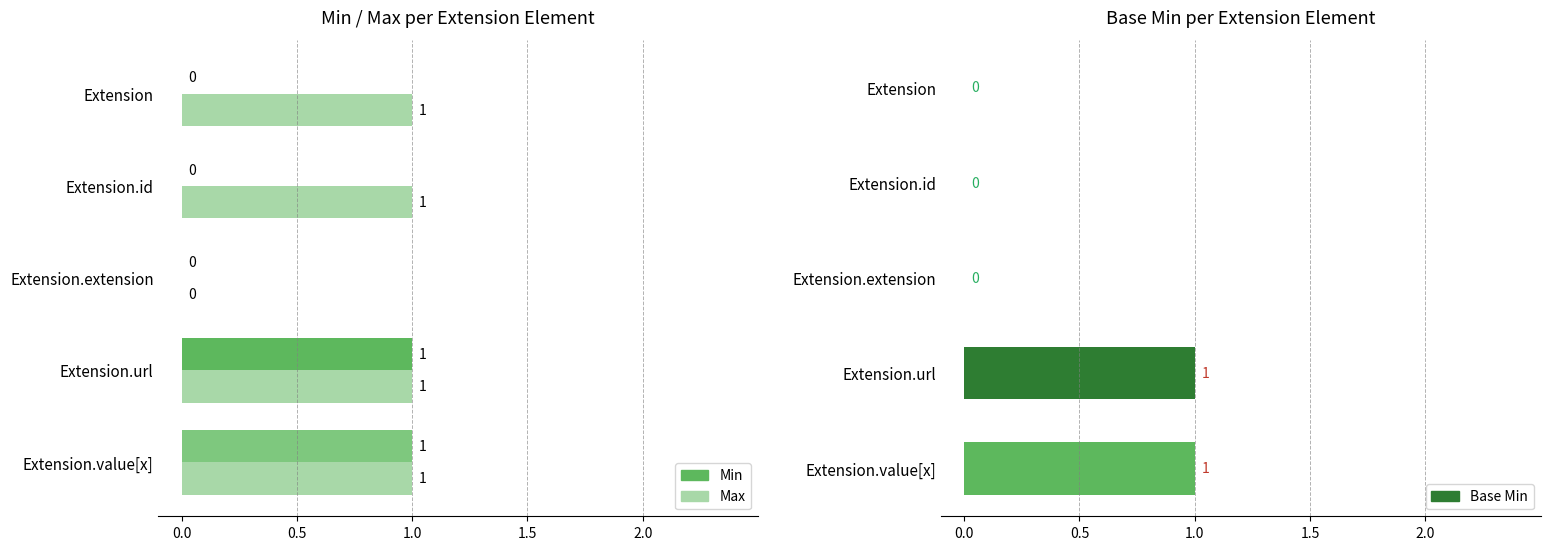

Which series has the largest total across all categories?

Max